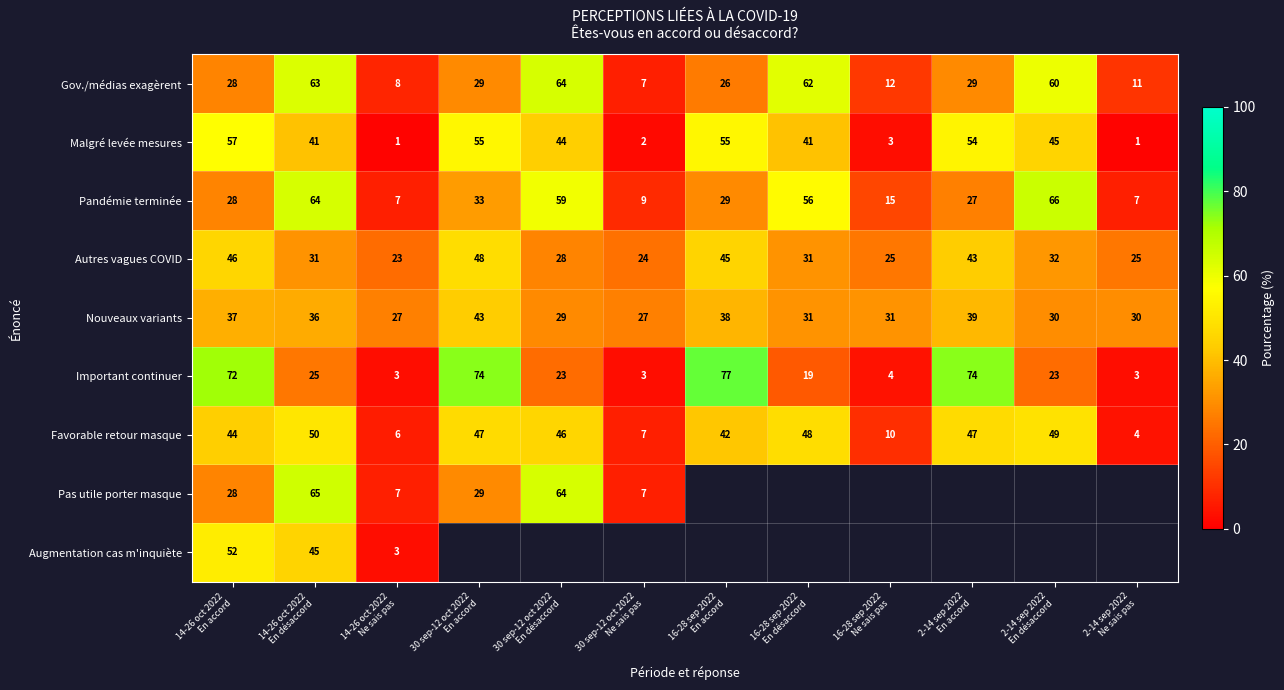

At which label is Important continuer closest to 40?

14-26 oct 2022 En désaccord